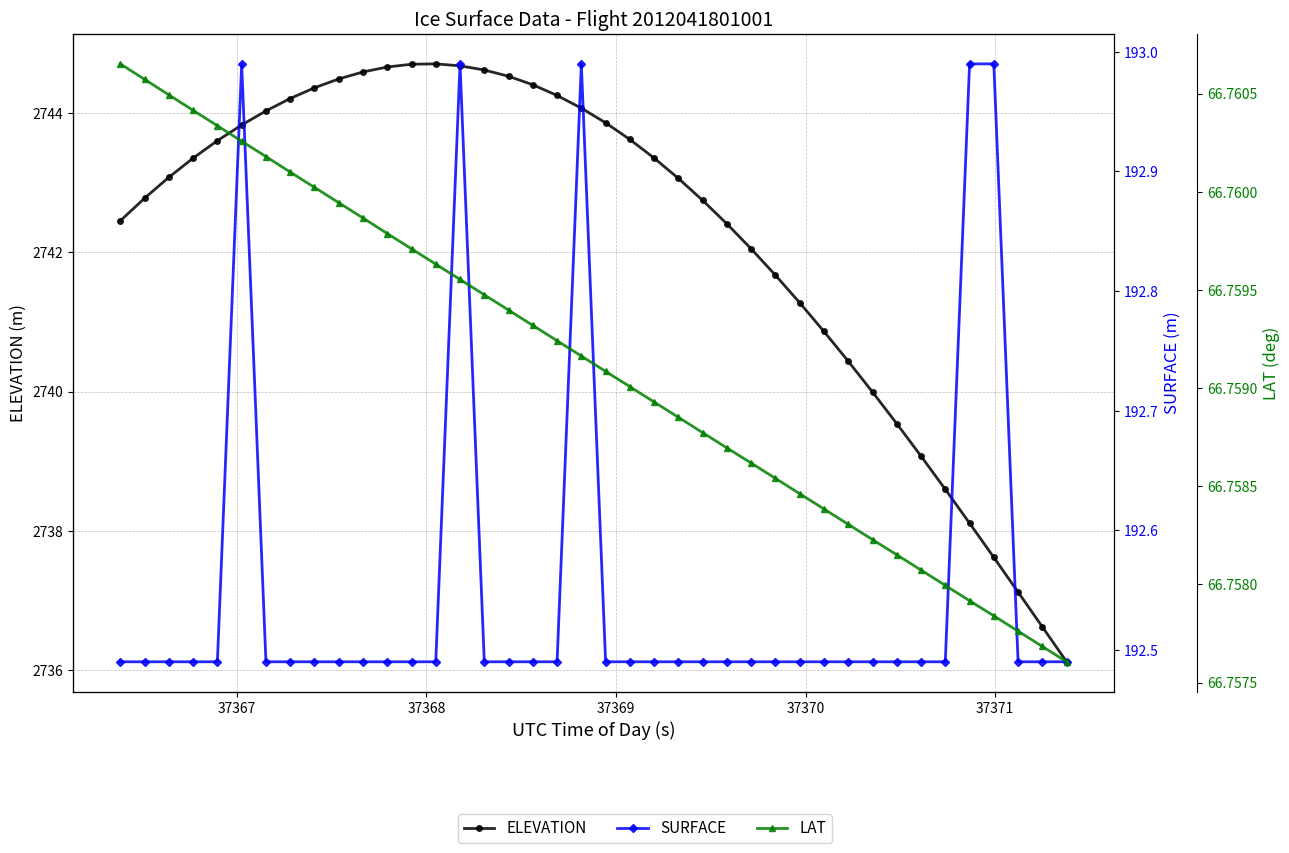

What is the average value of the LAT series?

66.8